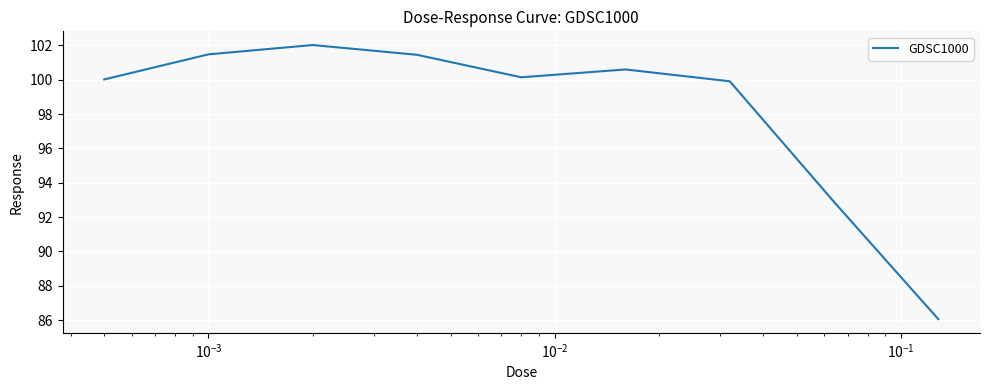

What is the difference between the maximum and minimum values?

16.0